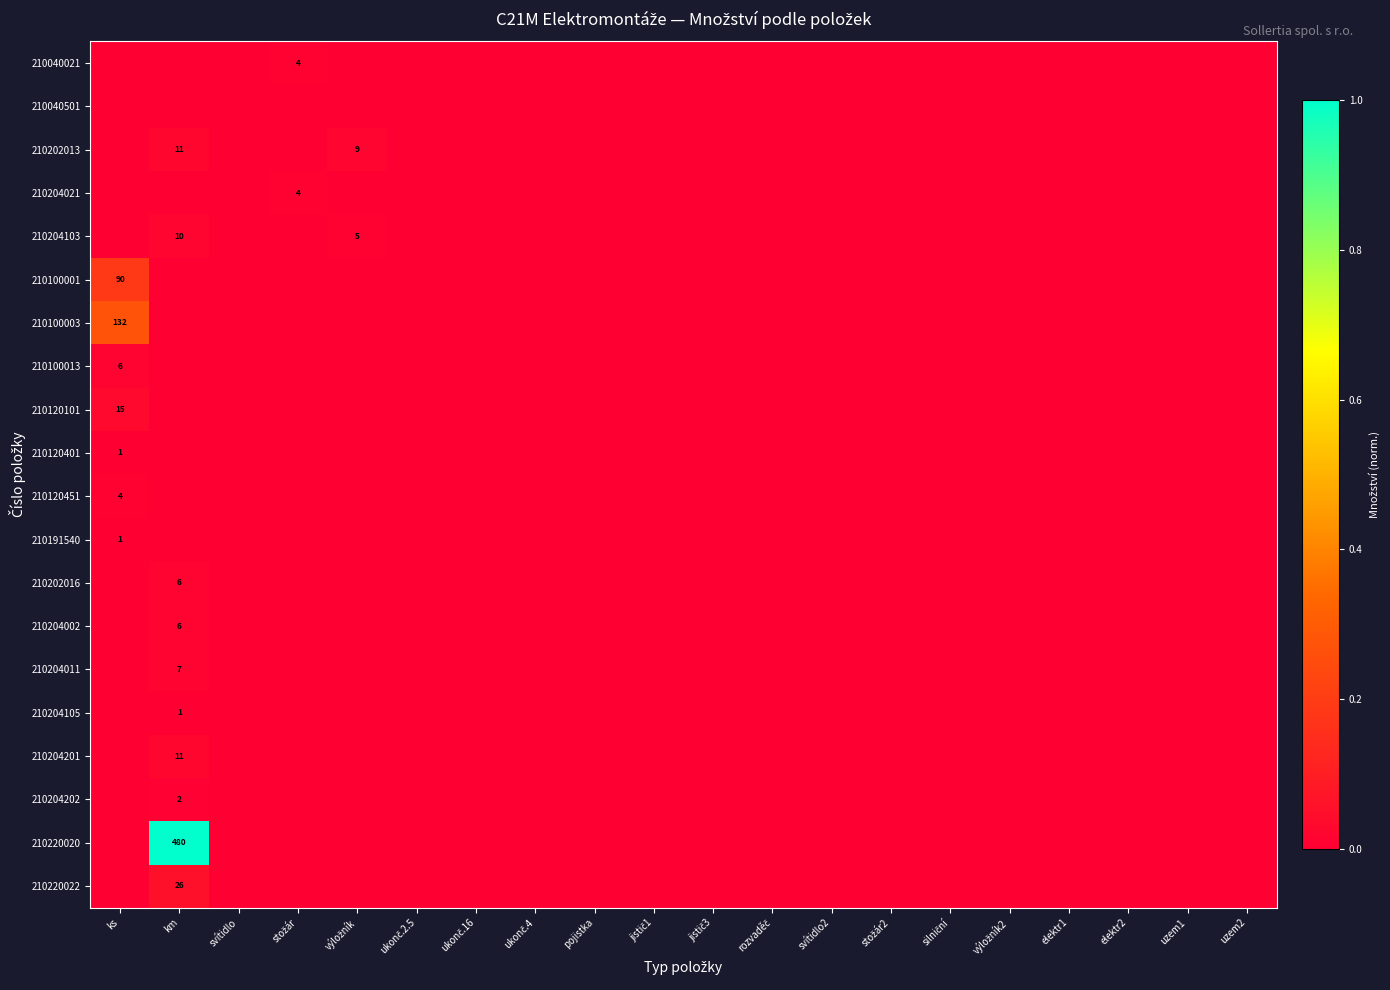

Is it true that 210040021 equals -0.0 at jistič1?

False